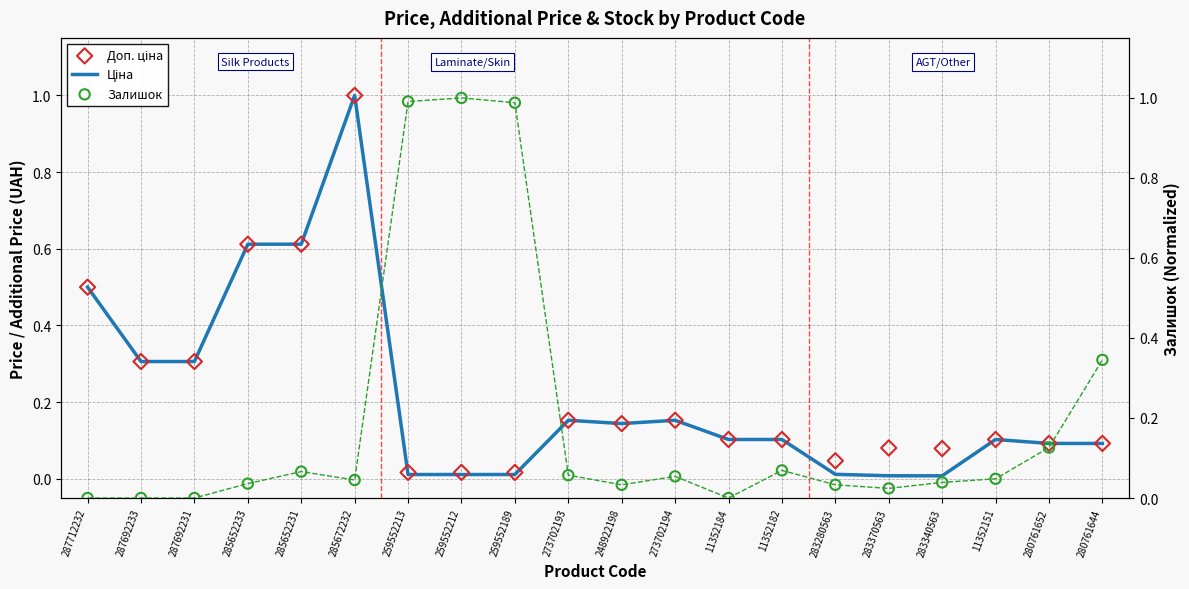

Which series has the widest spread of Y values?

Залишок